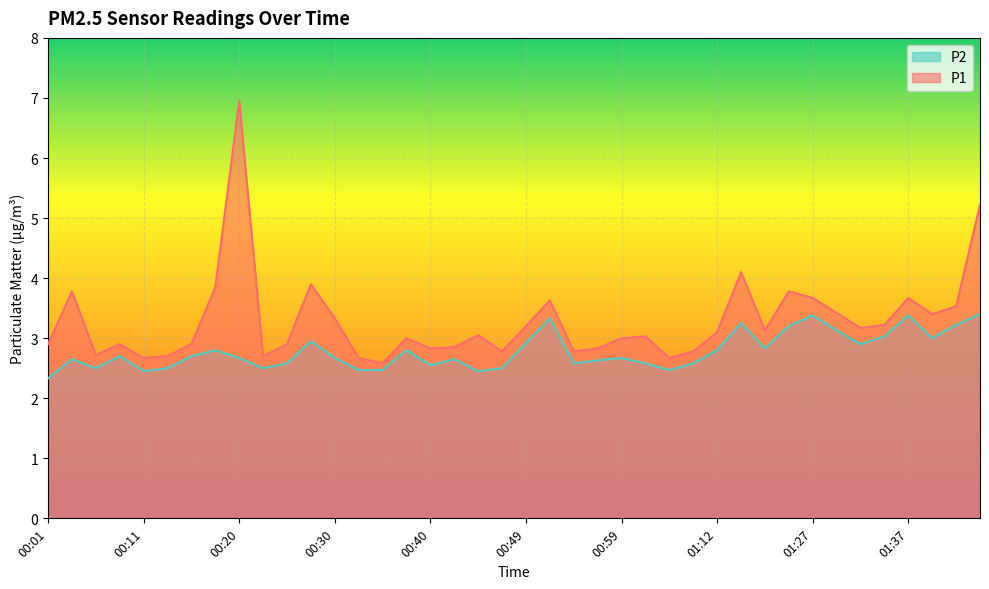

What is the label of the 39th point from the right?

00:03